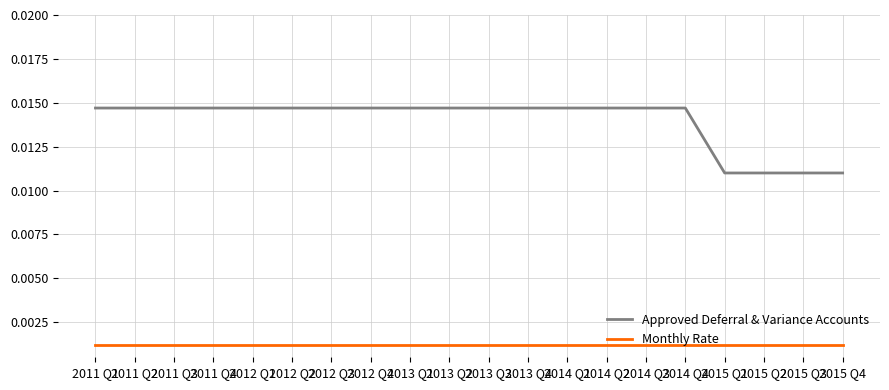

Is the value of Monthly Rate at 2012 Q2 greater than the value of Approved Deferral & Variance Accounts at 2013 Q3?

No